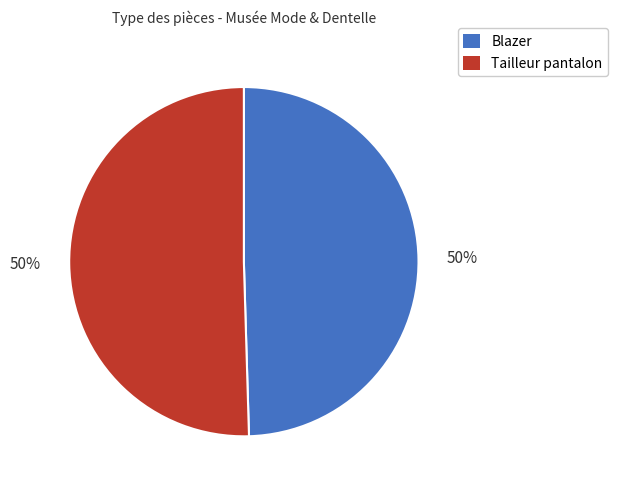

What is the ratio of the value at Tailleur pantalon to the value at Blazer?

1.0